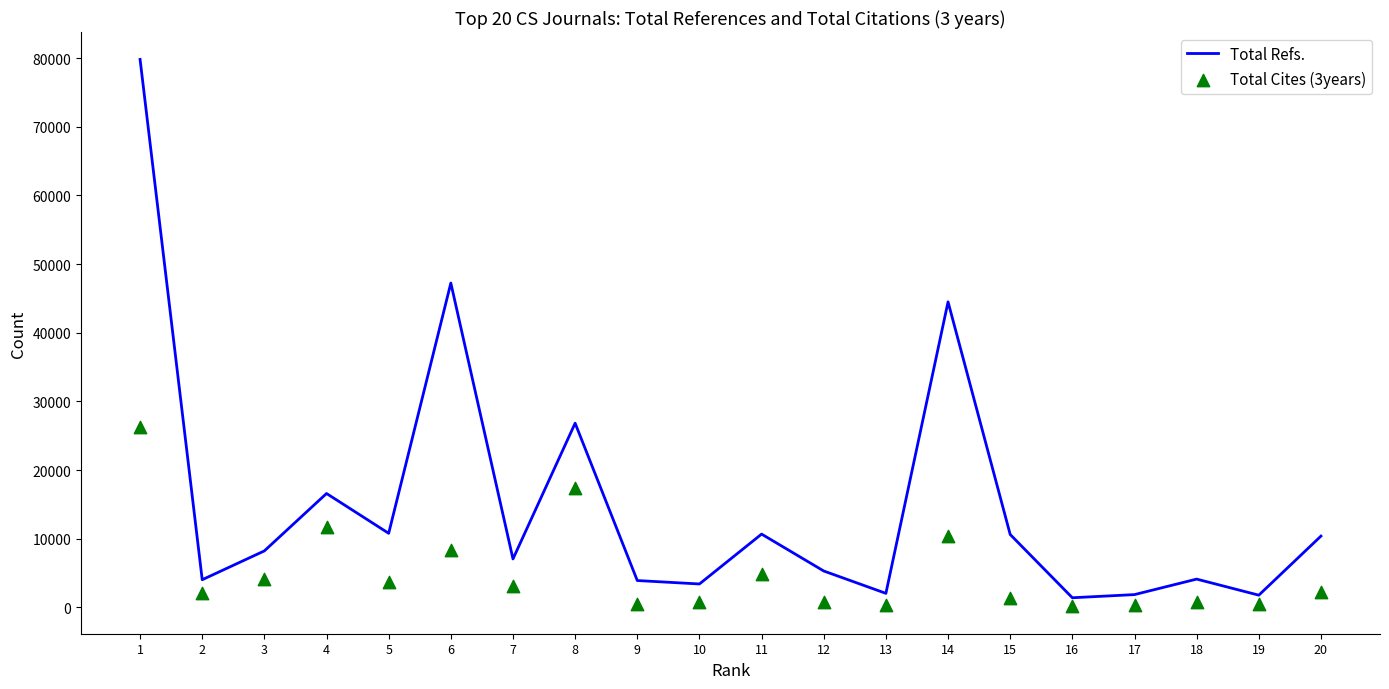

At how many categories does at least one series exceed 55759?

1